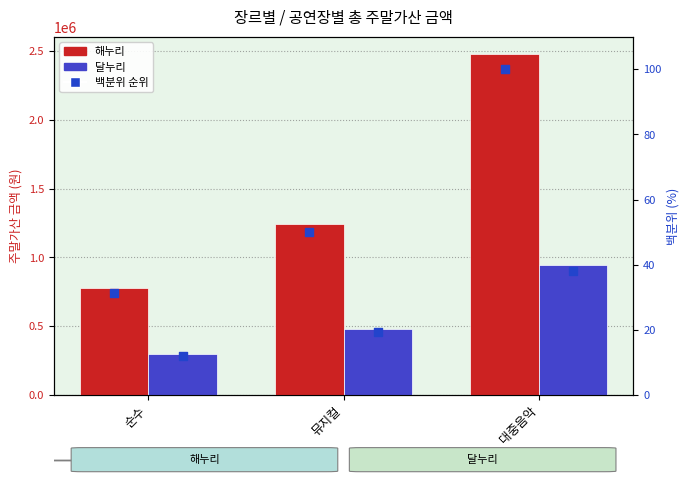

What is the total value across all series at 대중음악?

3423338.1